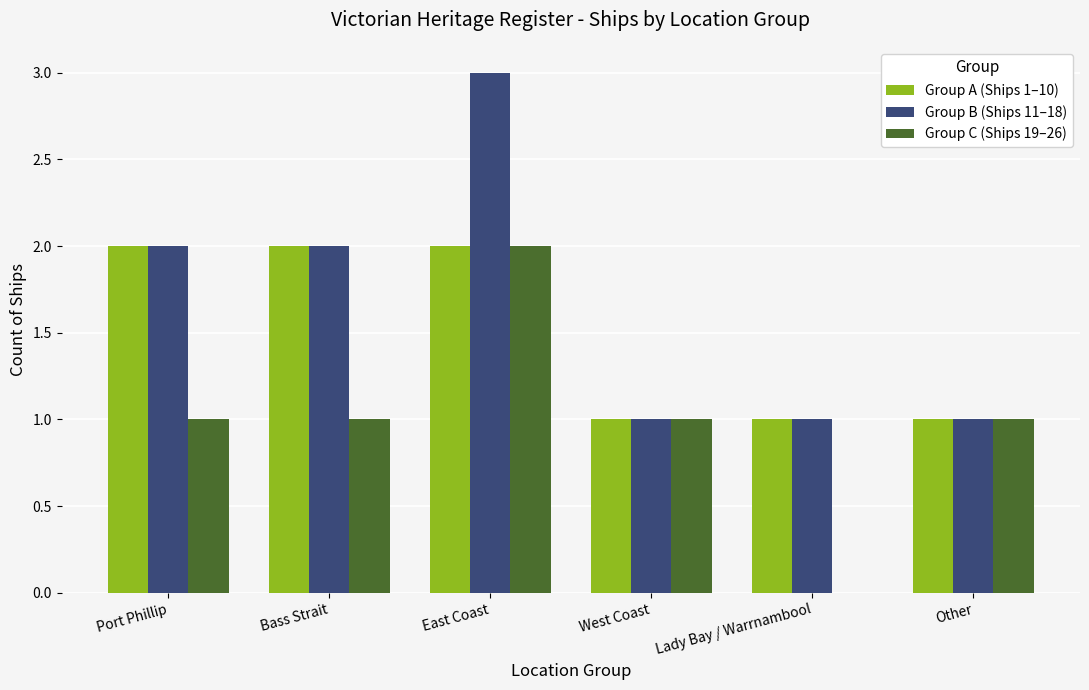

Is it true that Group A (Ships 1–10) equals 0 at Other?

False